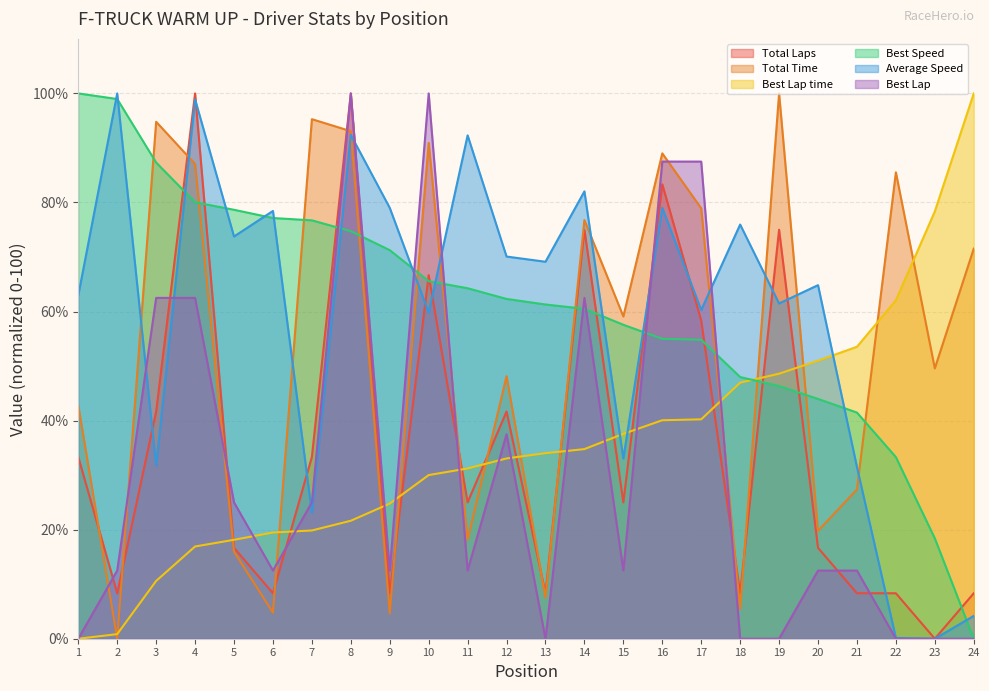

What are all the series names shown in the legend?

Total Laps, Total Time, Best Lap time, Best Speed, Average Speed, Best Lap